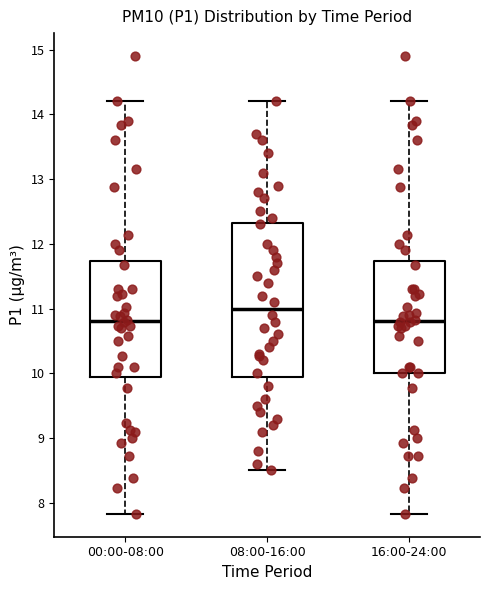

Reading left to right, read every box against the y-axis: the position of its median line, the range the box covers, and the ends of its whiskers. The values are not printed on the chart, so give them approximately, as read against the axis.

00:00-08:00: median 10.8, box 9.9 to 11.7, whiskers 7.8 to 14.2
08:00-16:00: median 11.0, box 10.0 to 12.3, whiskers 8.5 to 14.2
16:00-24:00: median 10.8, box 10.0 to 11.7, whiskers 7.8 to 14.2